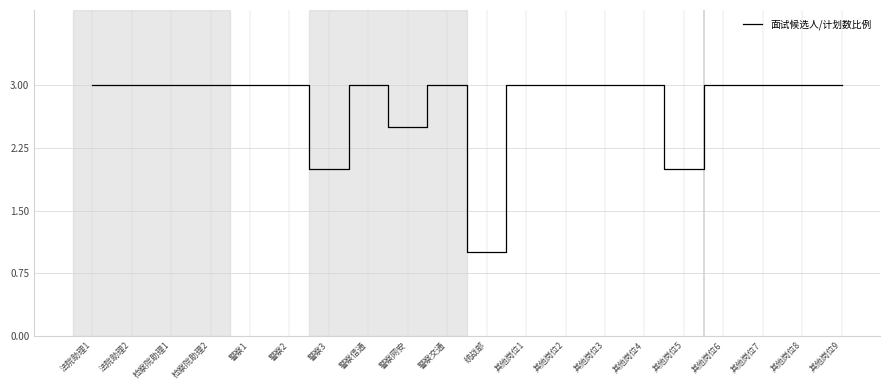

Read the value at 警察网安.

2.5